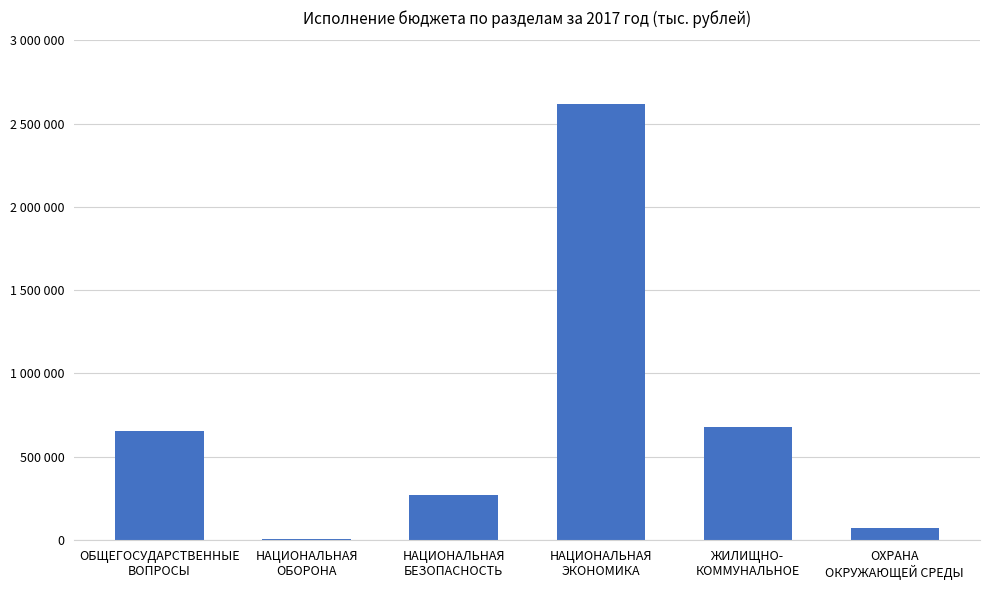

What is the sum of all values?

4300272.3